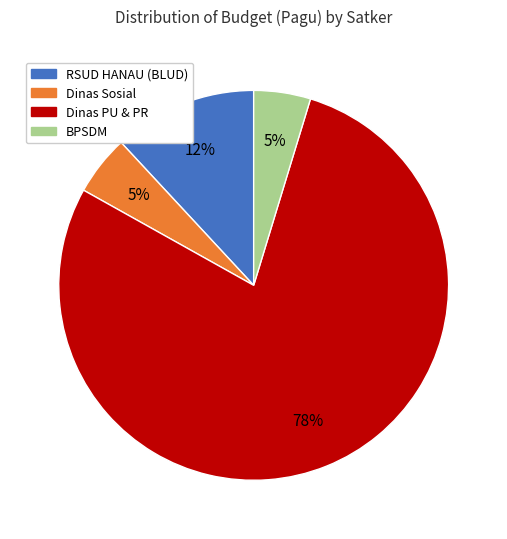

To the nearest percent, what is the average slice percentage?

25%